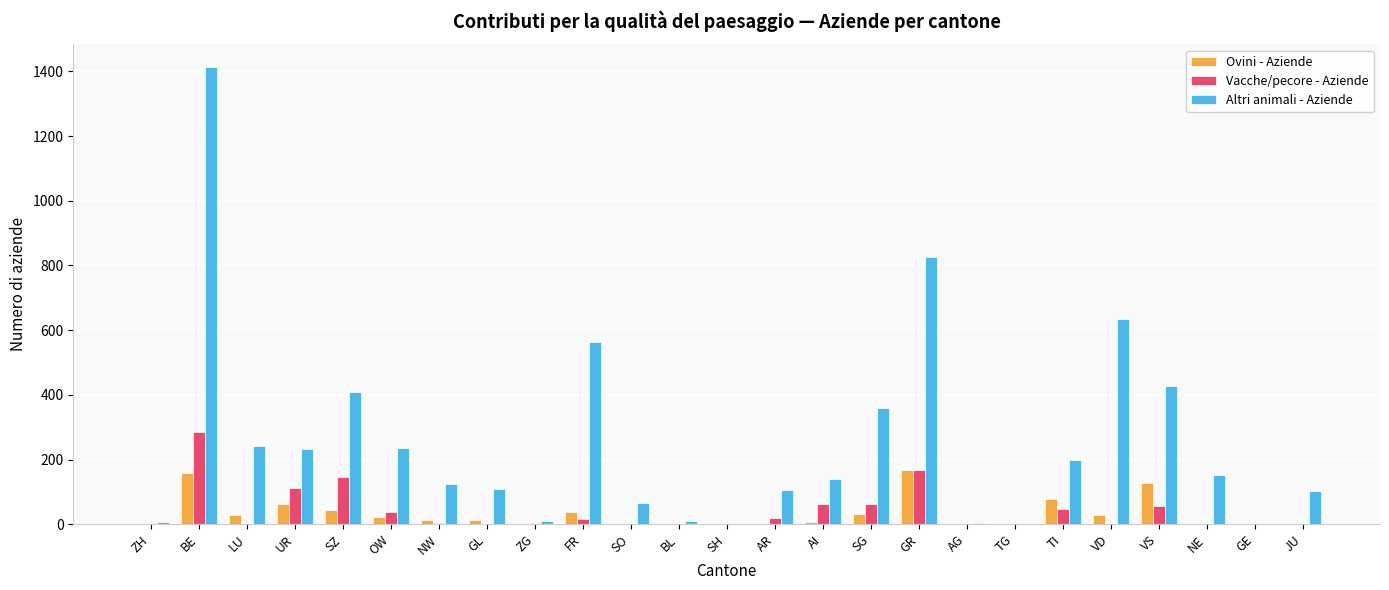

Between UR and GL, which series saw the biggest shift?

Altri animali - Aziende